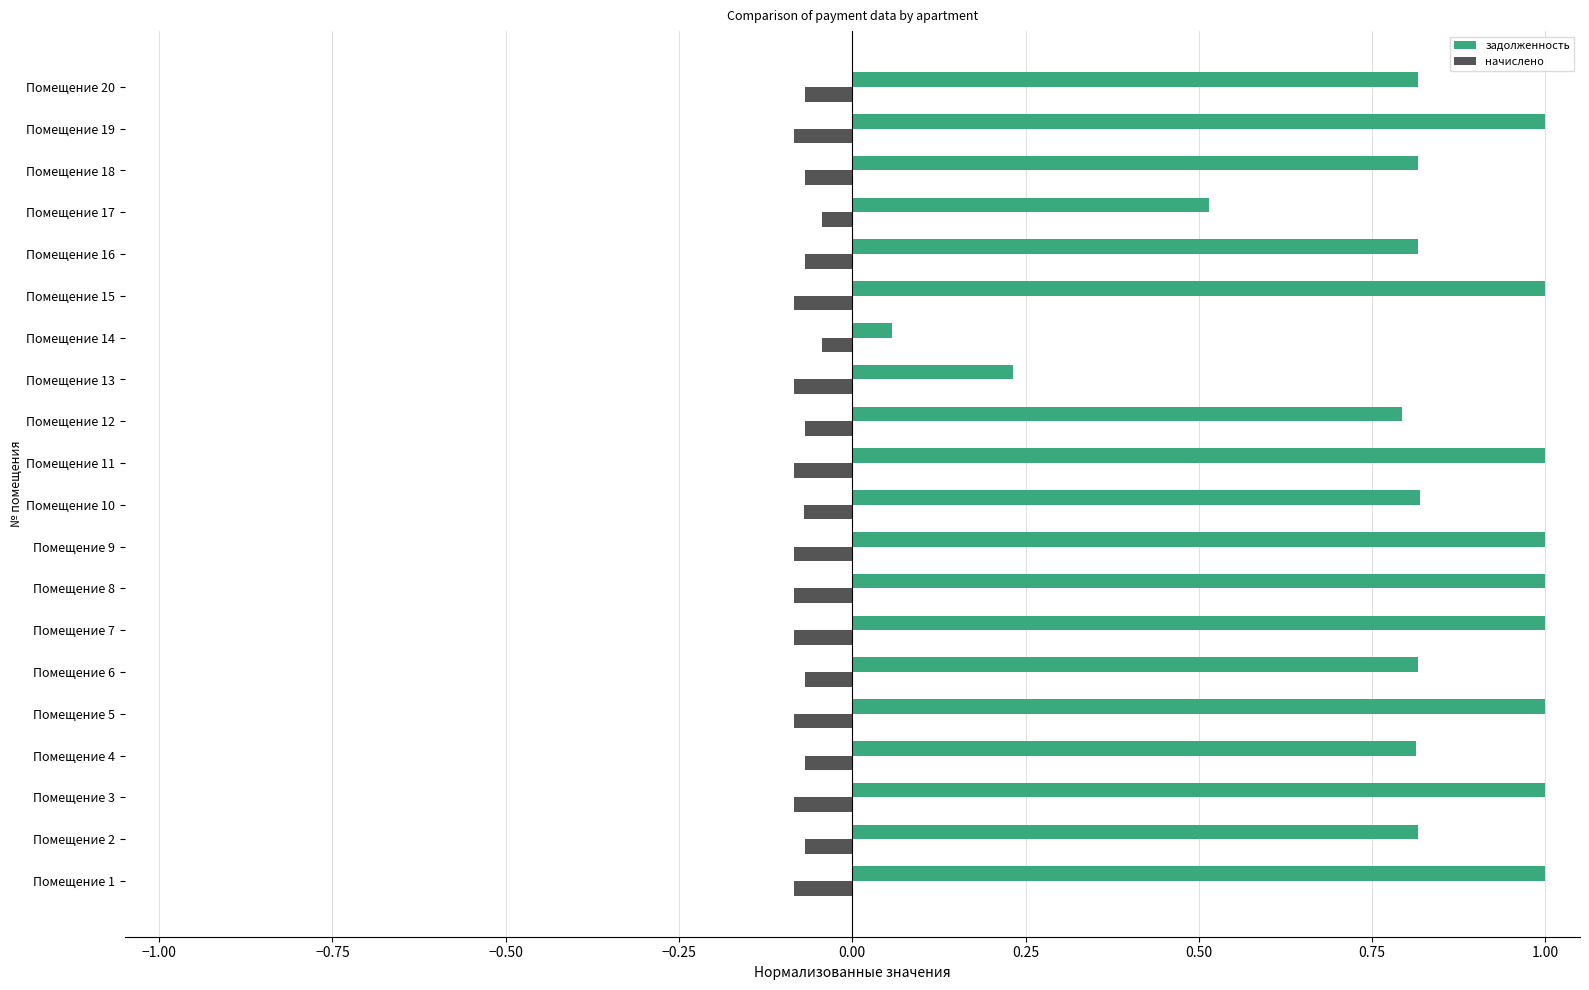

How many data points does each series have?

20